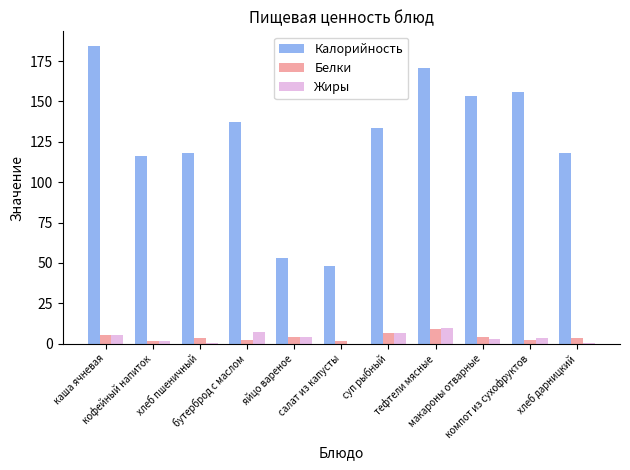

Count the number of data series in this chart.

3